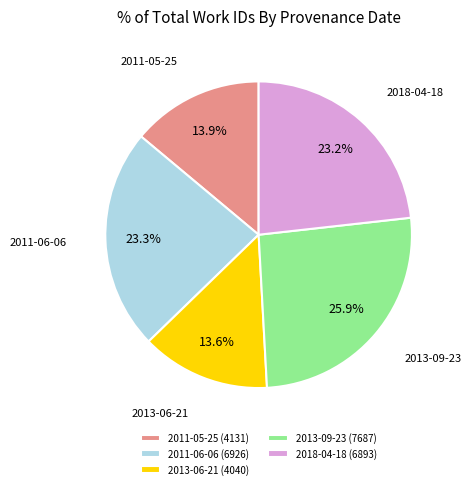

Is there any slice that represents more than half of the pie?

No